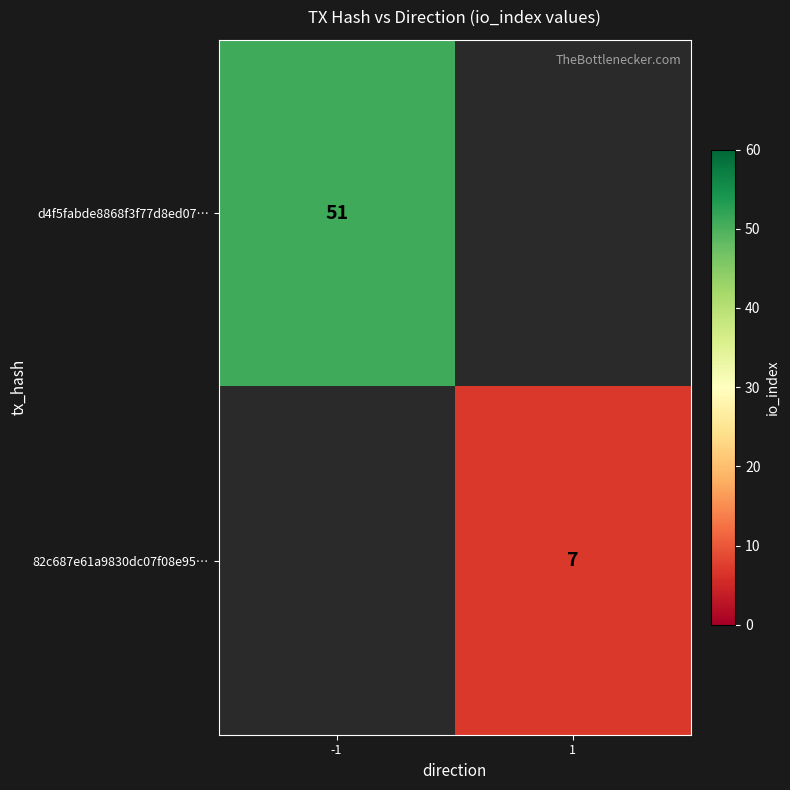

True or false: d4f5fabde8868f3f77d8ed07… has a value of 91.2 at -1.

False